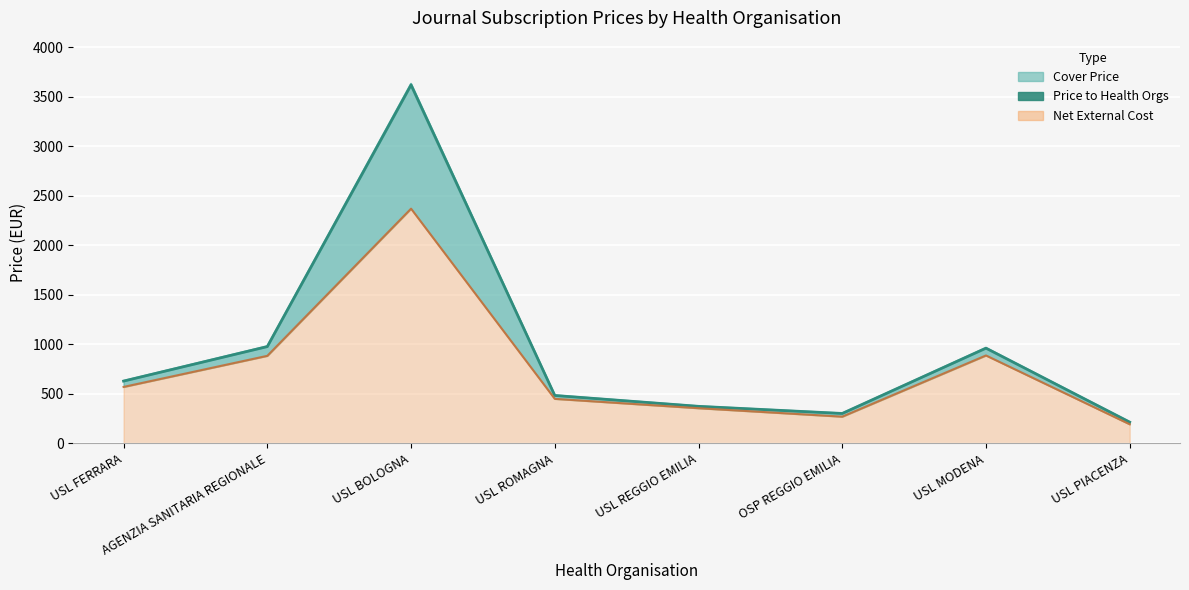

What is the sum of all Net External Cost values?

5977.6